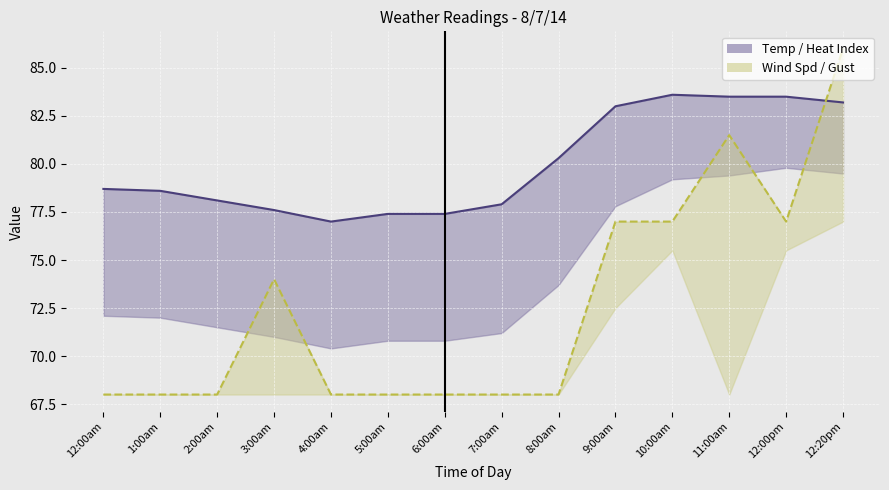

How many lines are shown in the chart?

2